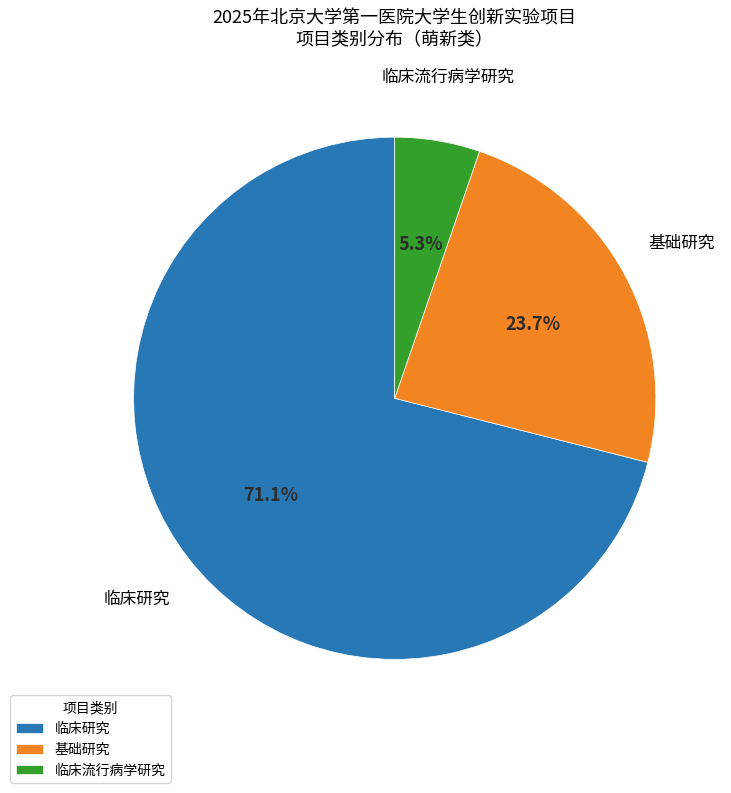

Which category has the smallest portion of the pie?

临床流行病学研究